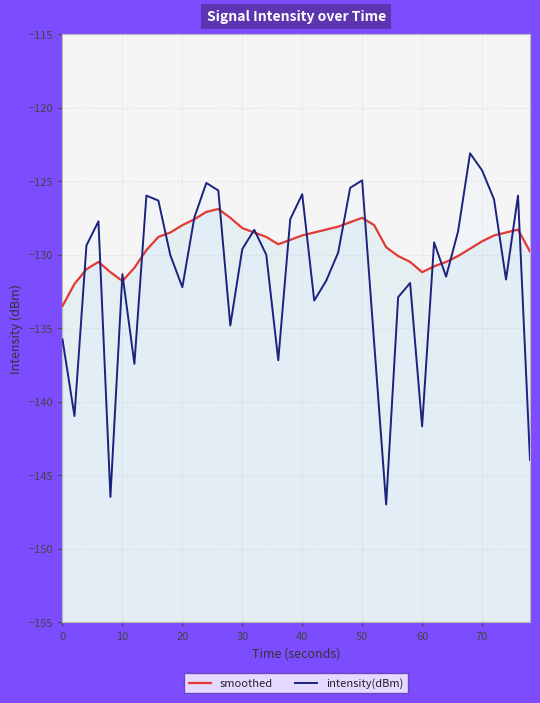

Reading right to left, what are all the values shown in this chart?

smoothed: -129.8	-128.3	-128.5	-128.7	-129.1	-129.6	-130.1	-130.5	-130.8	-131.2	-130.5	-130.1	-129.5	-128.0	-127.5	-127.8	-128.1	-128.3	-128.5	-128.7	-129.0	-129.3	-128.8	-128.5	-128.2	-127.5	-126.9	-127.1	-127.6	-128.0	-128.5	-128.8	-129.7	-130.9	-131.8	-131.2	-130.5	-131.0	-132.0	-133.5
intensity(dBm): -144.0	-126.0	-131.7	-126.2	-124.3	-123.1	-128.4	-131.5	-129.2	-141.7	-131.9	-132.9	-147.0	-136.0	-125.0	-125.5	-129.9	-131.8	-133.1	-125.9	-127.6	-137.2	-130.0	-128.3	-129.6	-134.8	-125.6	-125.1	-127.5	-132.2	-130.0	-126.3	-126.0	-137.4	-131.3	-146.5	-127.7	-129.4	-141.0	-135.8